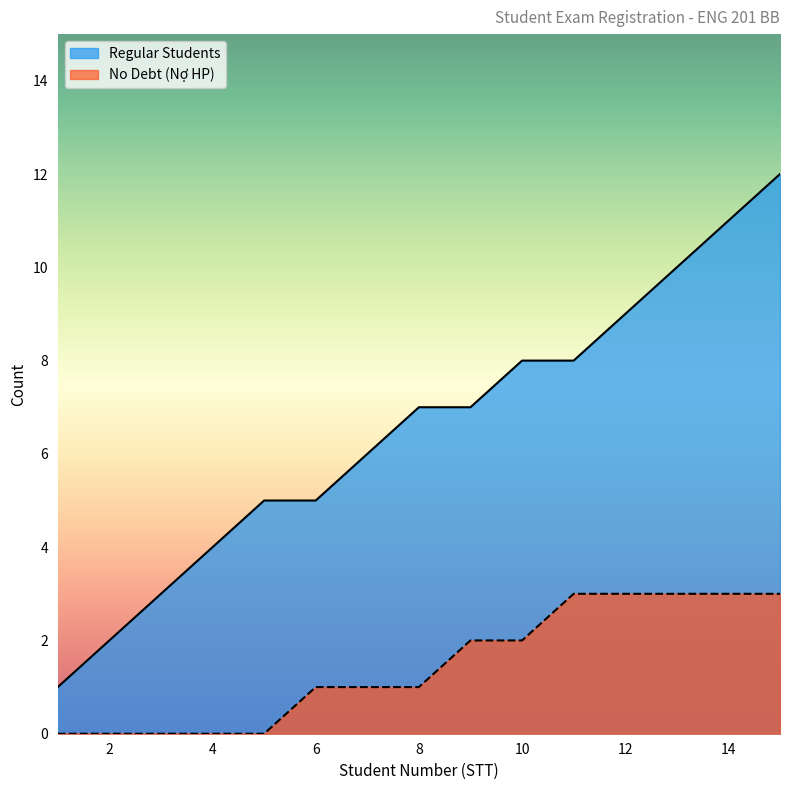

What is the average value?

7